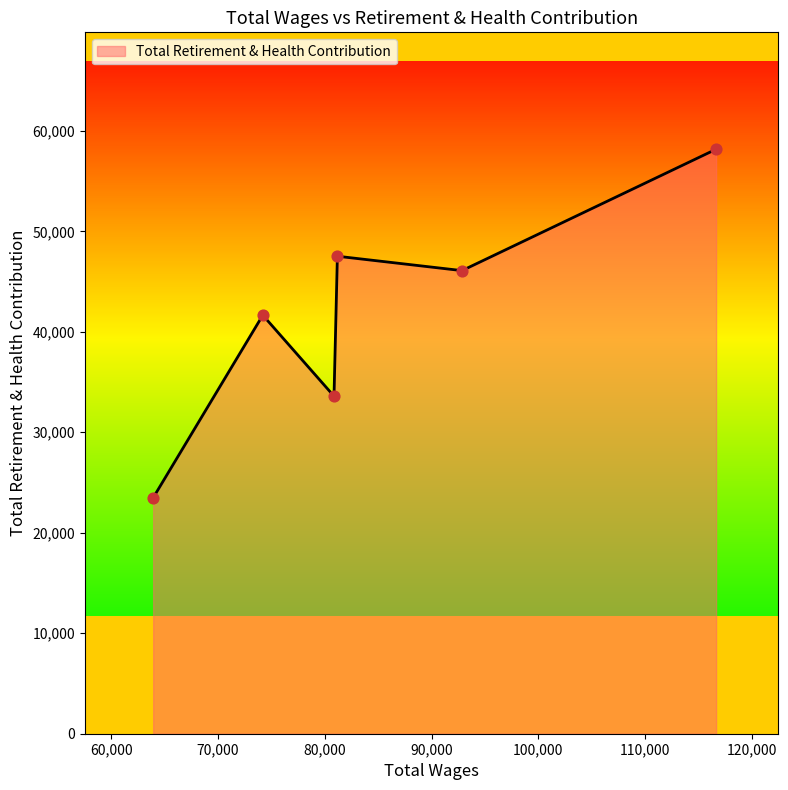

What is the difference between the maximum and minimum values?

34688